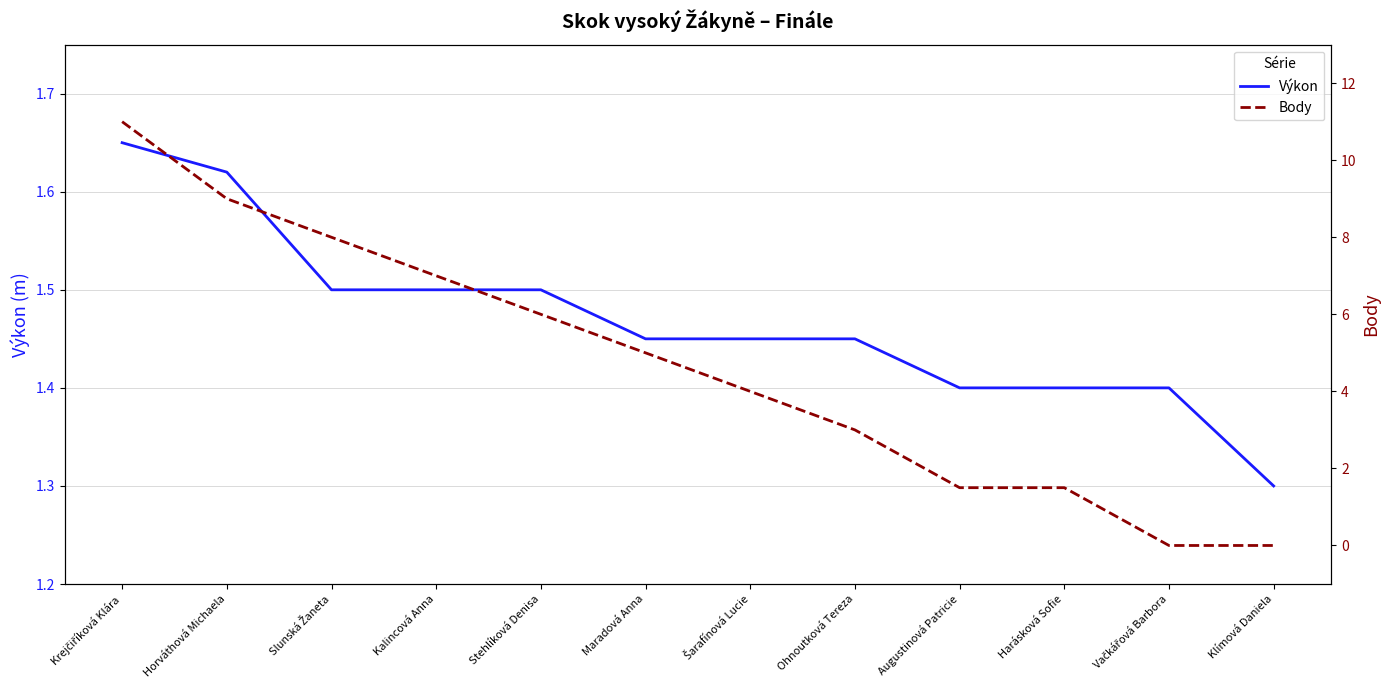

What is the difference between the Výkon values at Augustinová Patricie and Klímová Daniela?

0.1